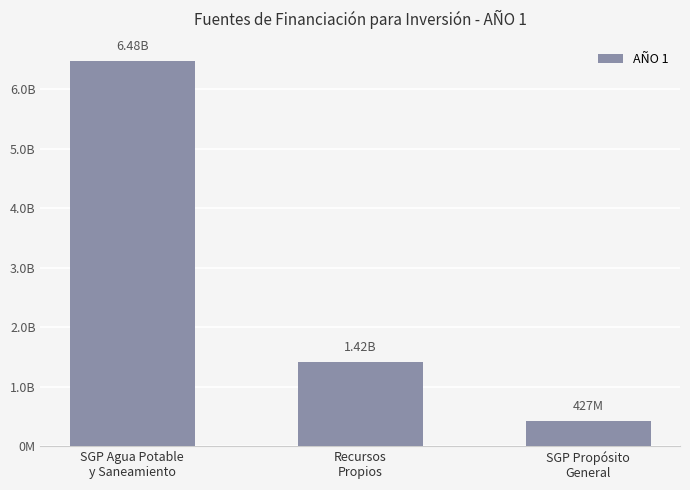

Does the chart contain any negative values?

No